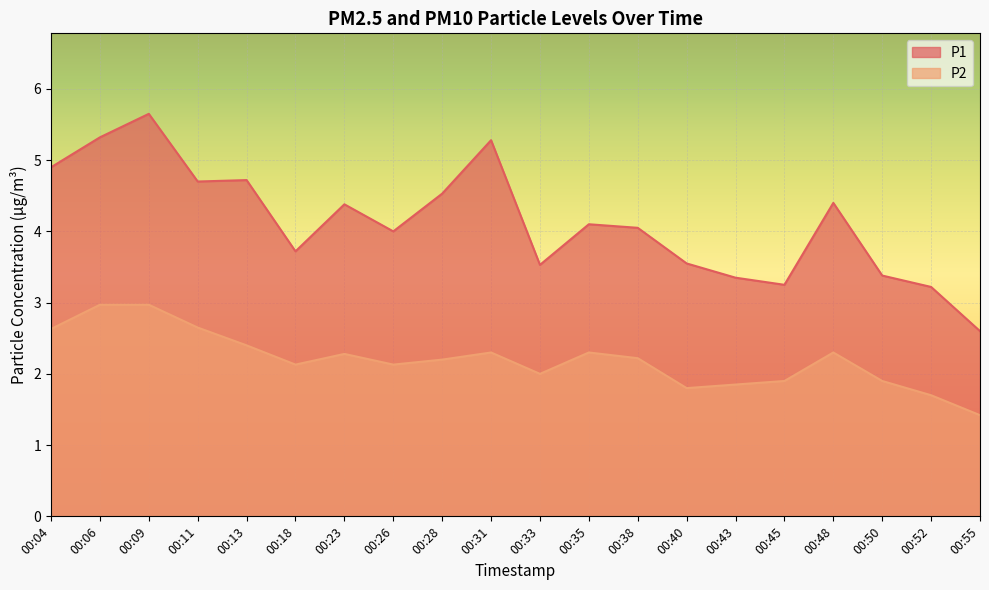

How many data points does each series have?

20